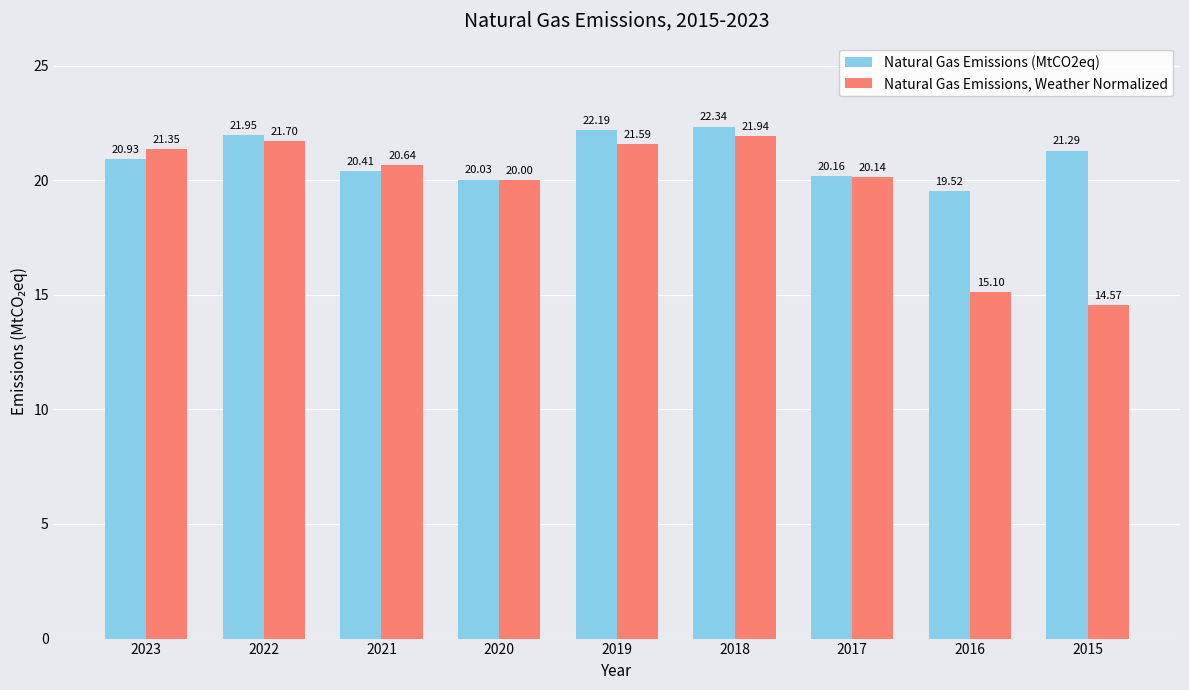

Is it true that Natural Gas Emissions (MtCO2eq) equals 14.1 at 2022?

False